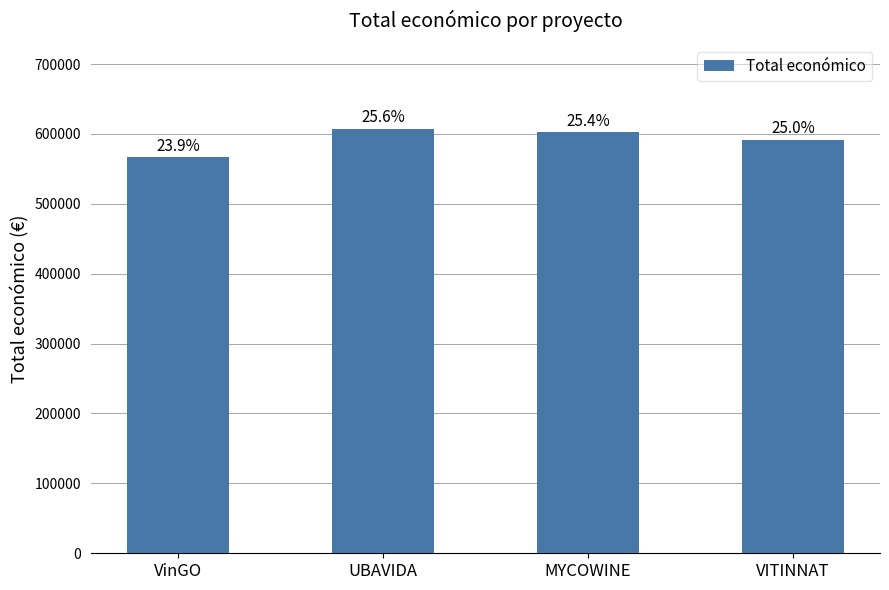

Are the bars grouped side by side (vs. stacked)?

No